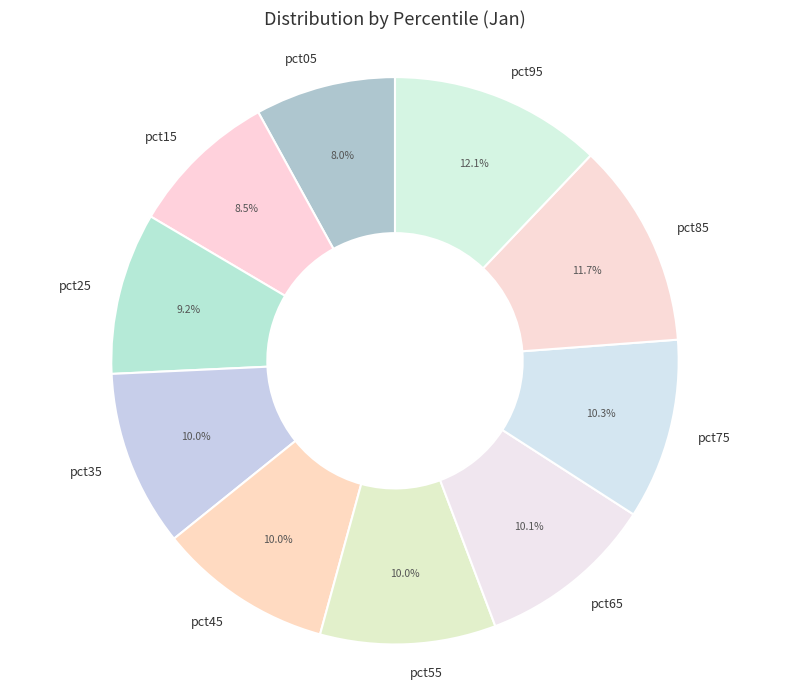

What is the total percentage of pct95 and pct75?

22.4%